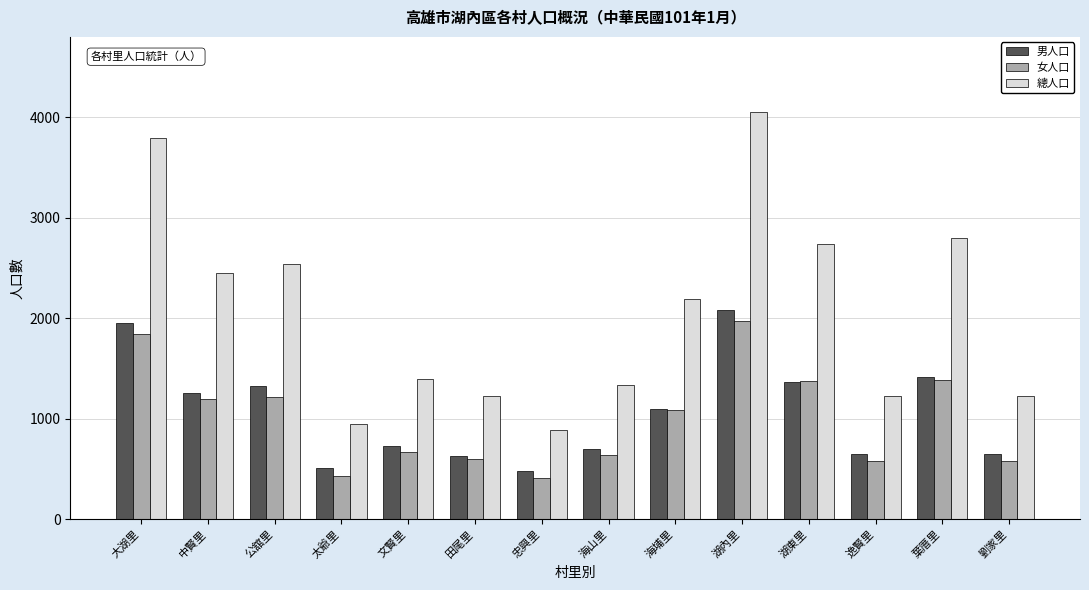

What is the label of the 4th bar from the left?

太爺里